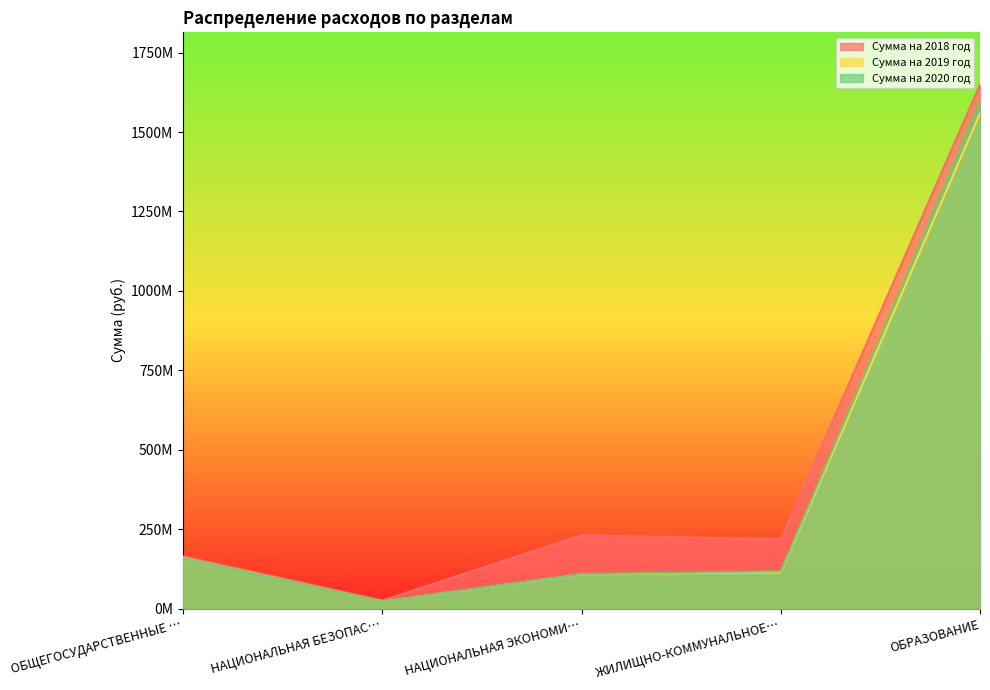

The value of Сумма на 2020 год at ОБЩЕГОСУДАРСТВЕННЫЕ … is 85096986.8. True or false?

False